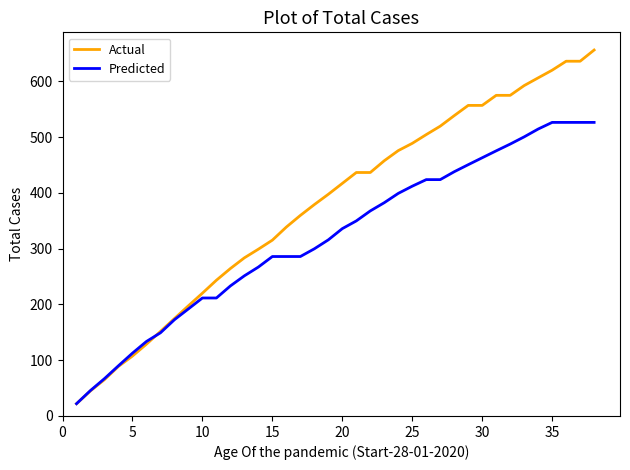

What is the difference between the maximum and minimum values in the Actual series?

634.3